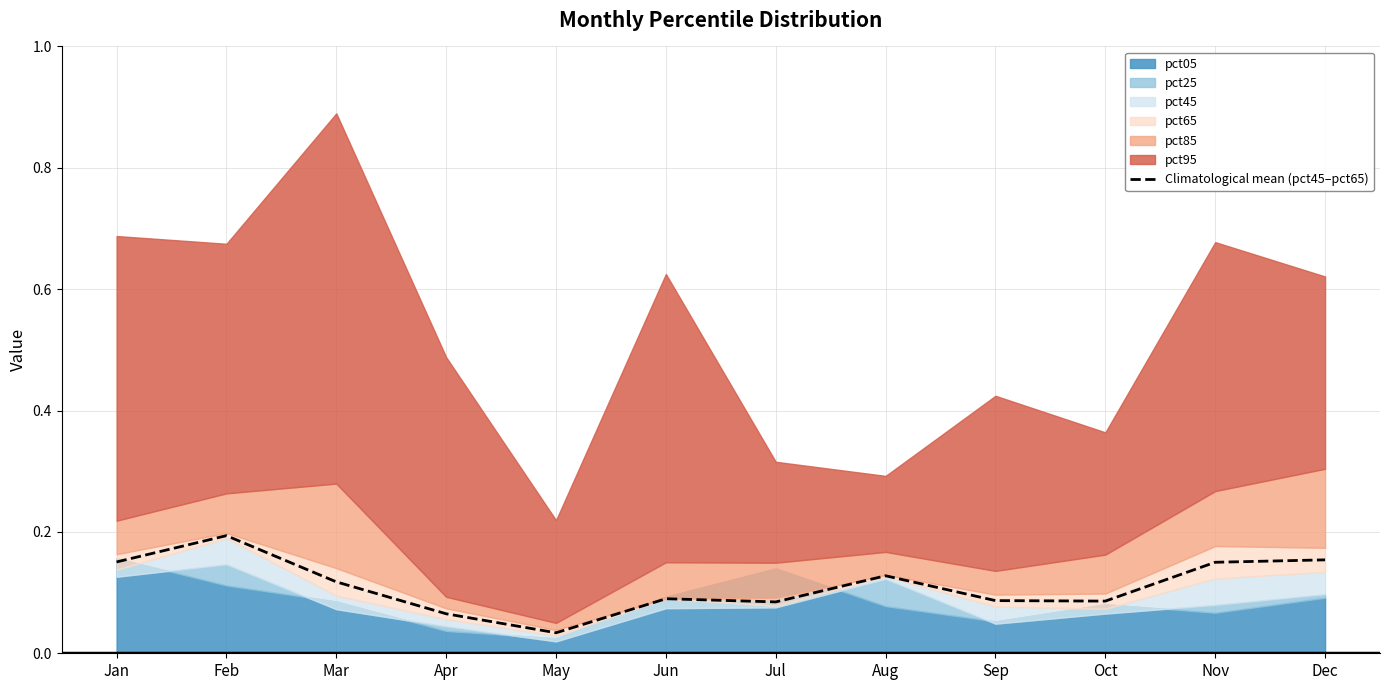

What is the change in value from May to Jun?

+0.1